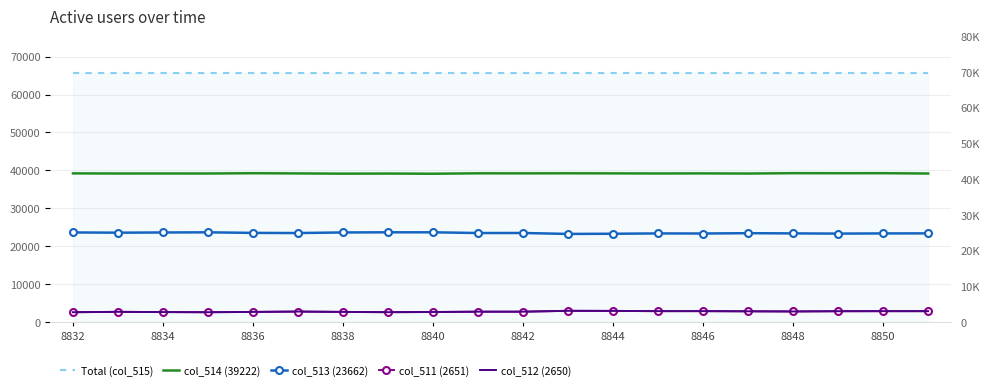

At which category is the sum across all series the highest?

11